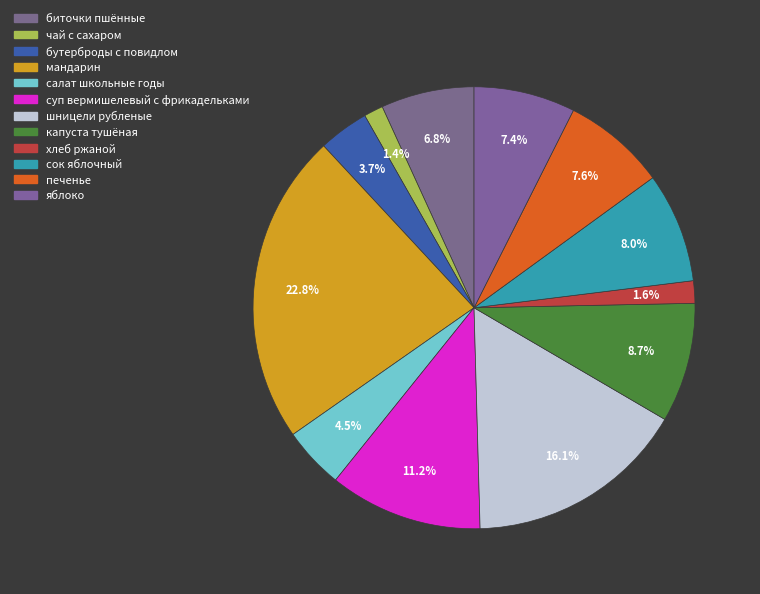

To the nearest percent, what percentage of the pie is печенье?

8%